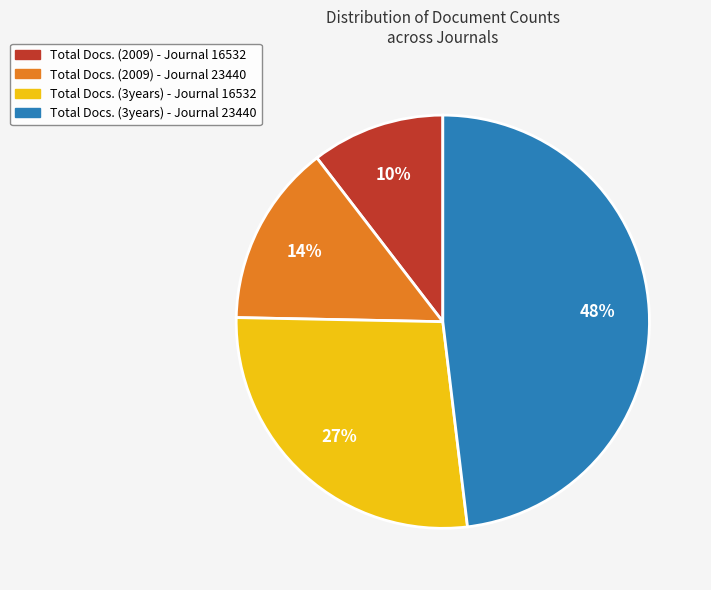

Does any single category account for the majority?

No